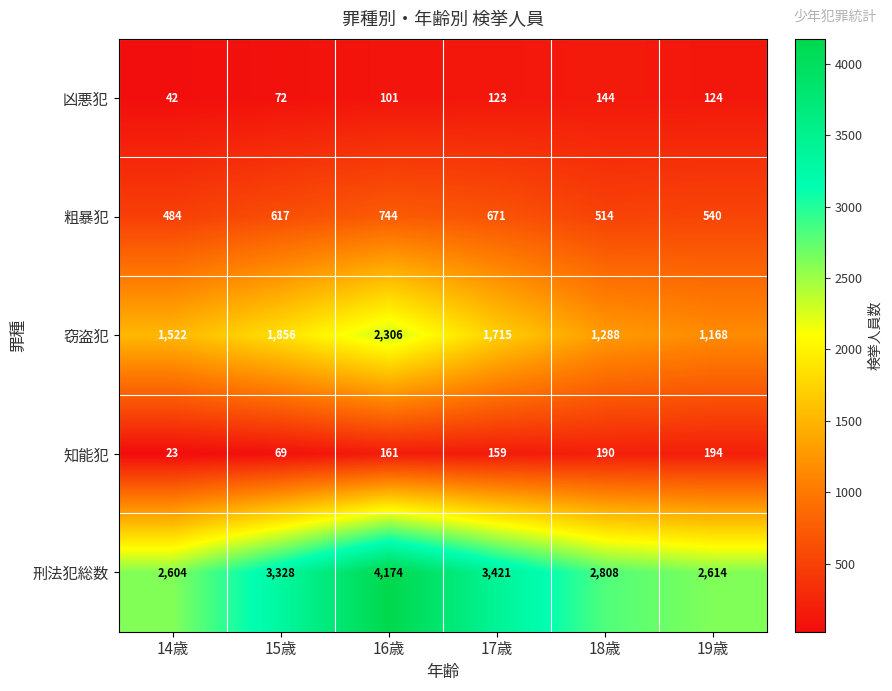

Count the 窃盗犯 values in the range 1288 to 1856.

4